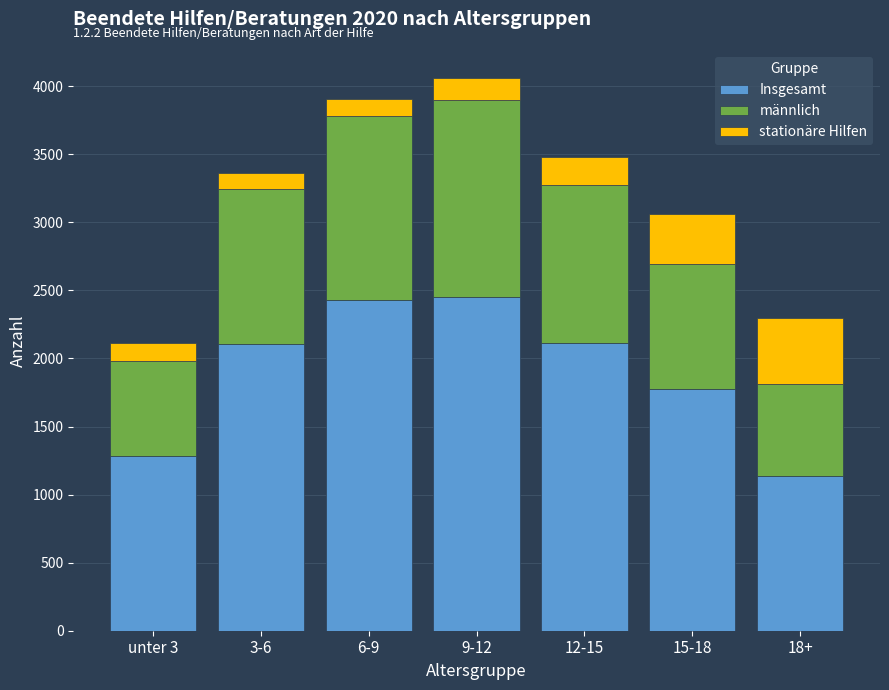

How many series are shown in this chart?

3